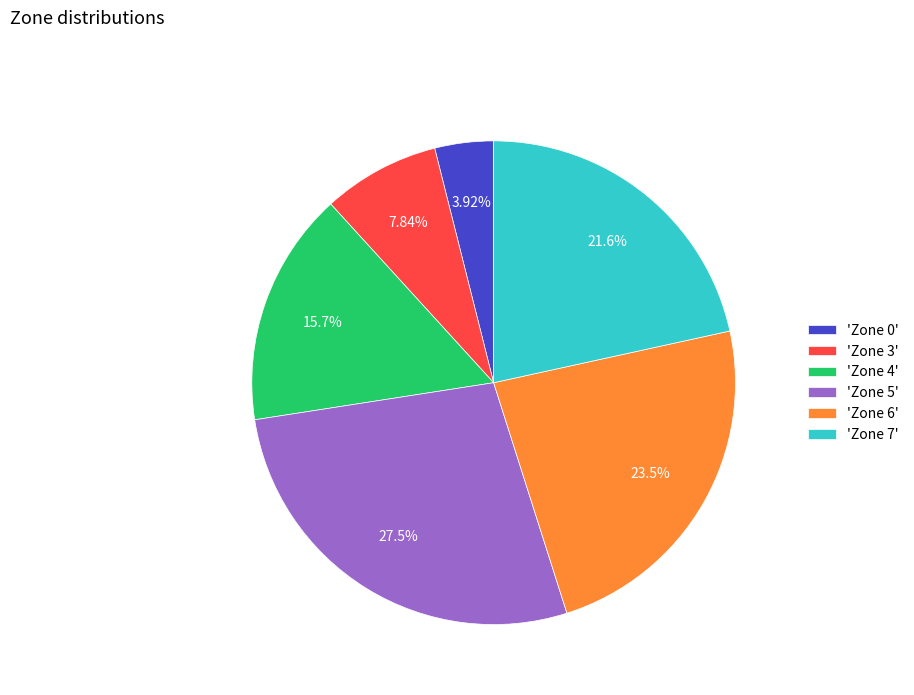

Between 'Zone 7' and 'Zone 0', which is larger?

'Zone 7'